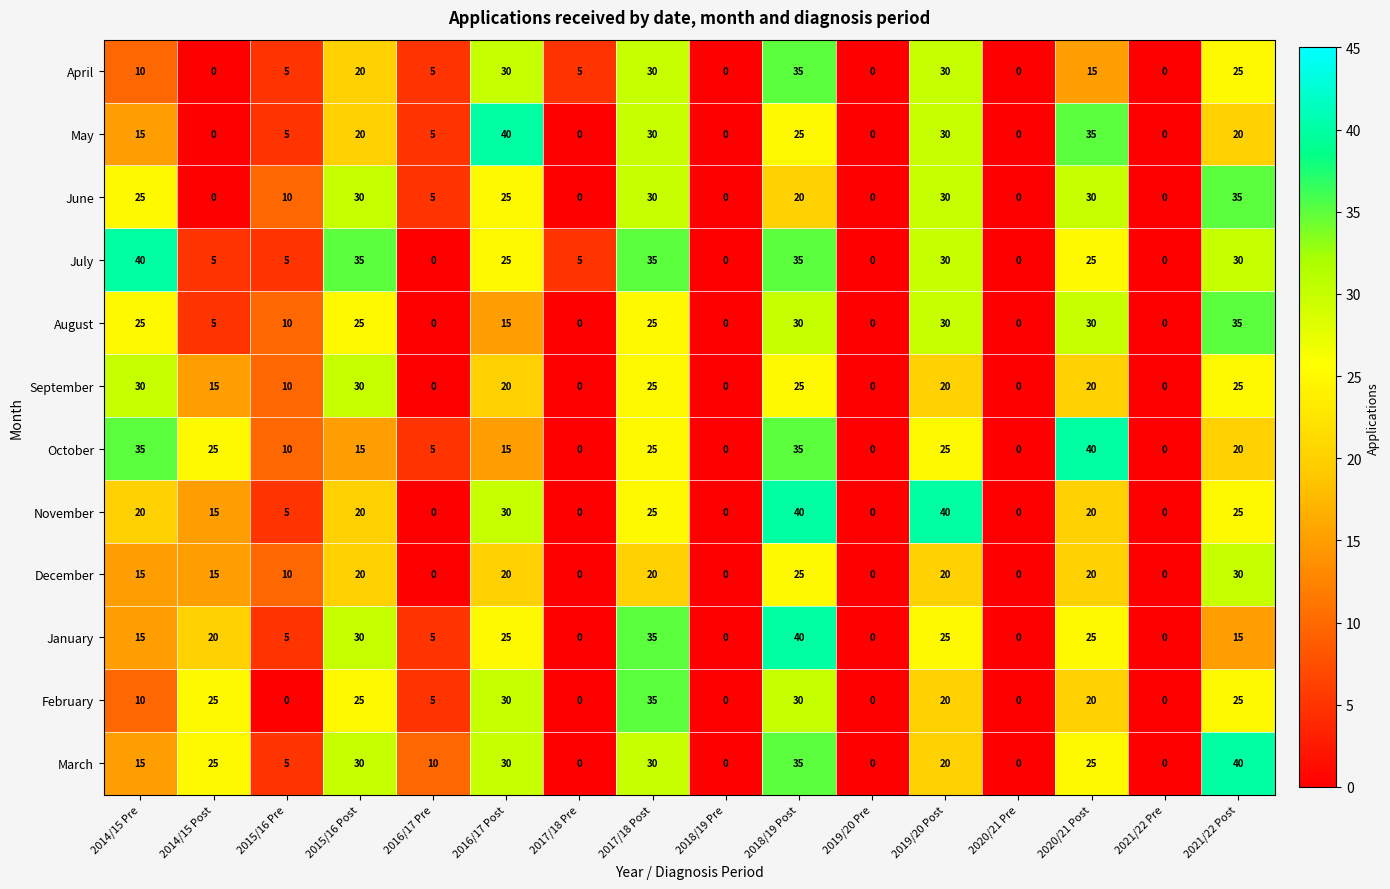

Count the number of data series in this chart.

12